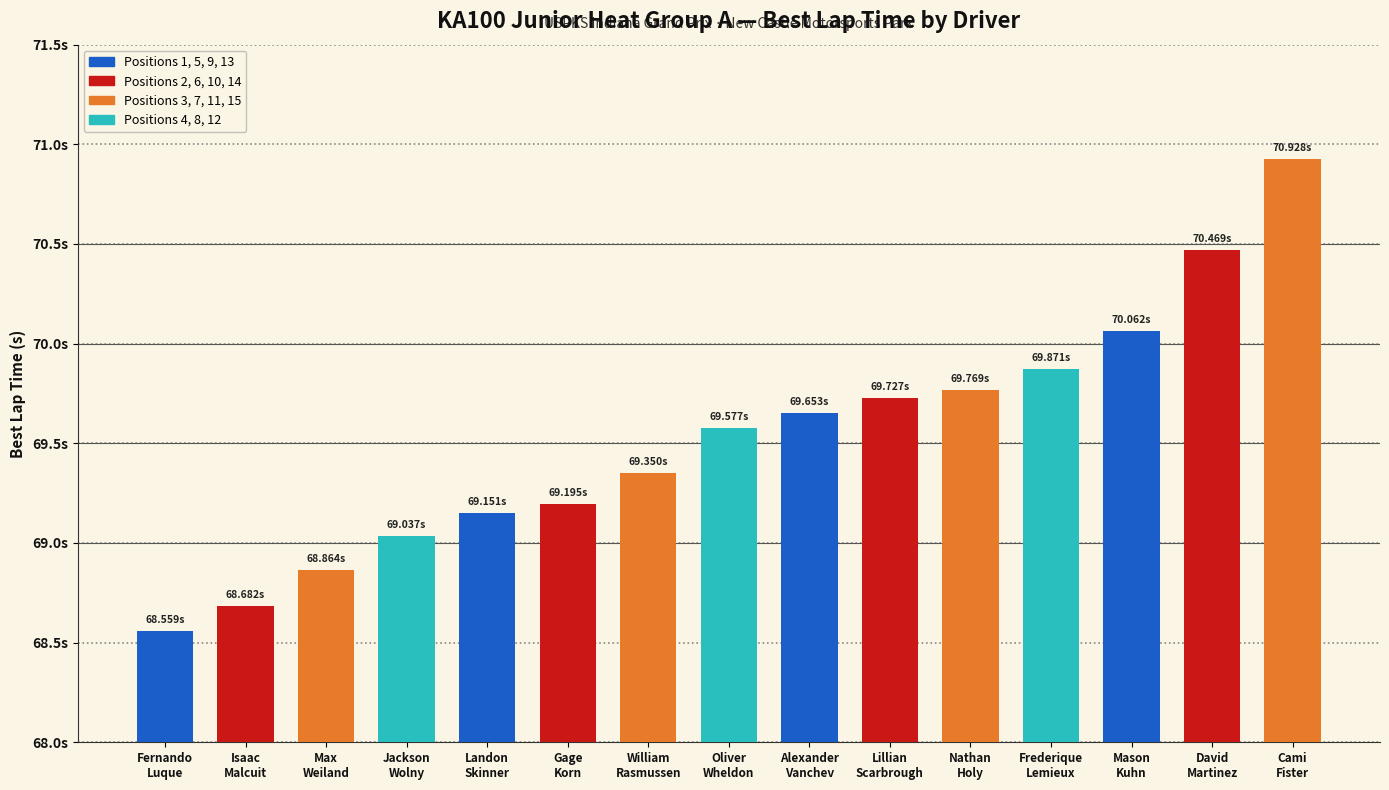

Are the bars horizontal?

No